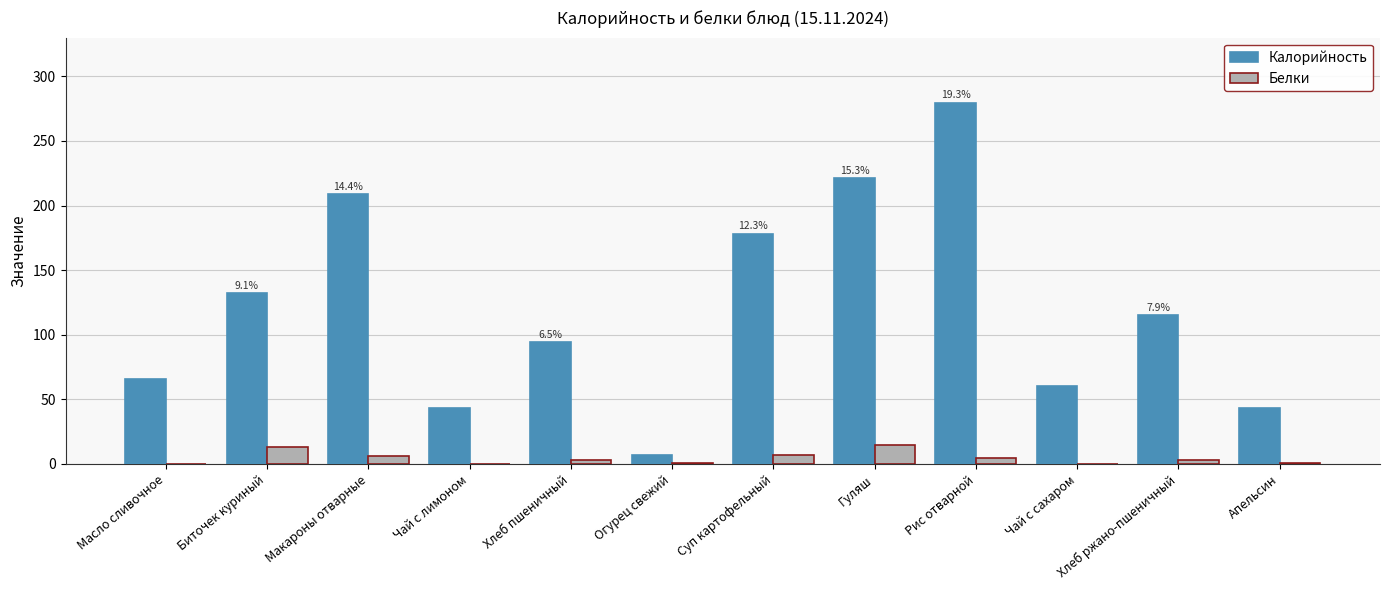

True or false: Калорийность has a value of 177.9 at Суп картофельный.

True